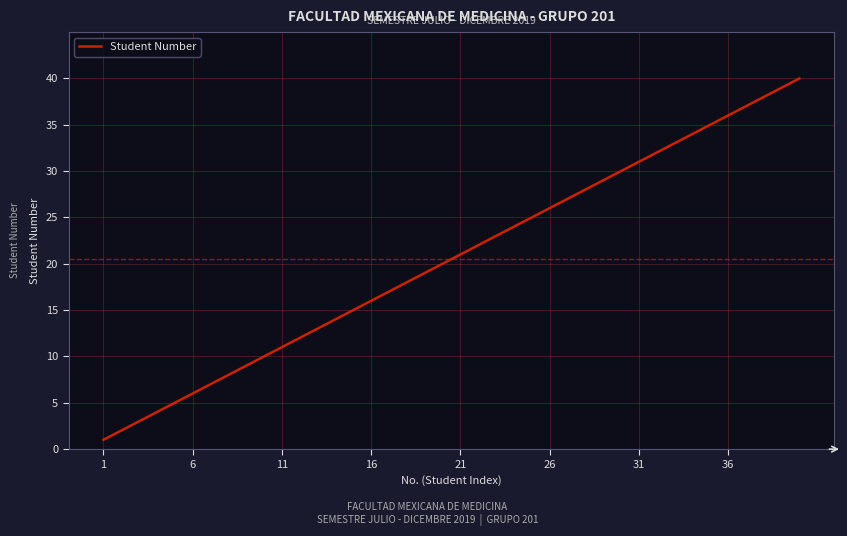

What is the difference between the maximum and minimum values?

39